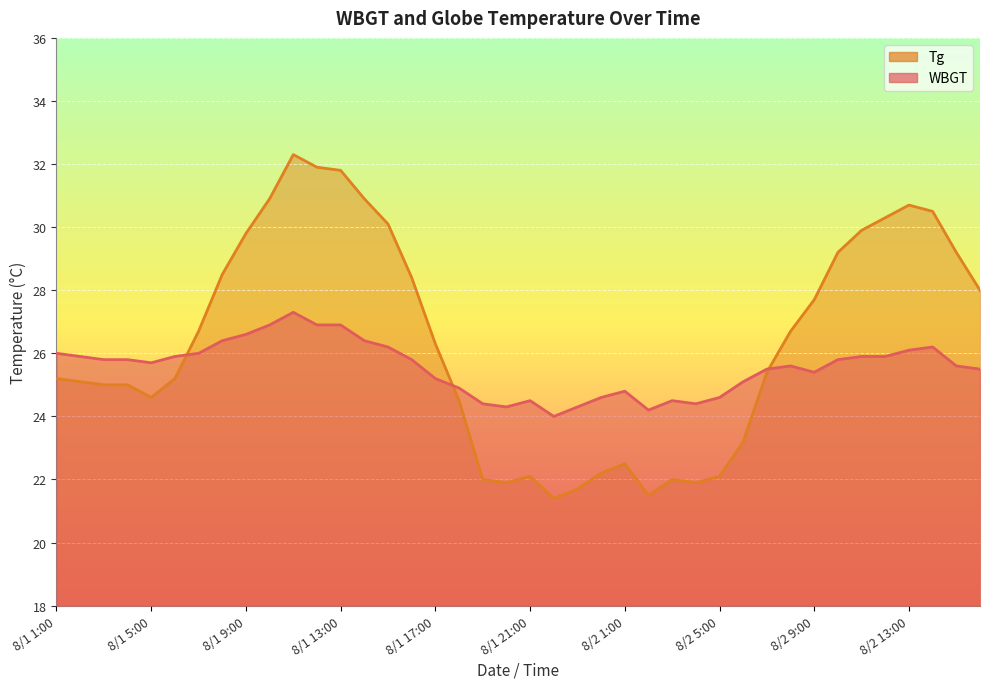

In WBGT, how many points are higher than both neighbors (excluding endpoints)?

6